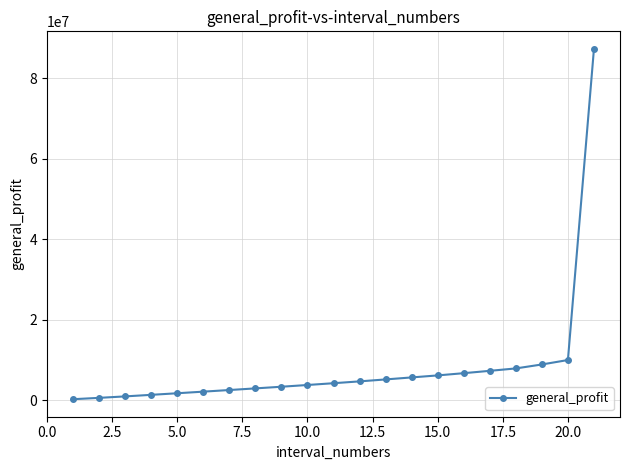

What is the greatest value displayed?

87336916.5